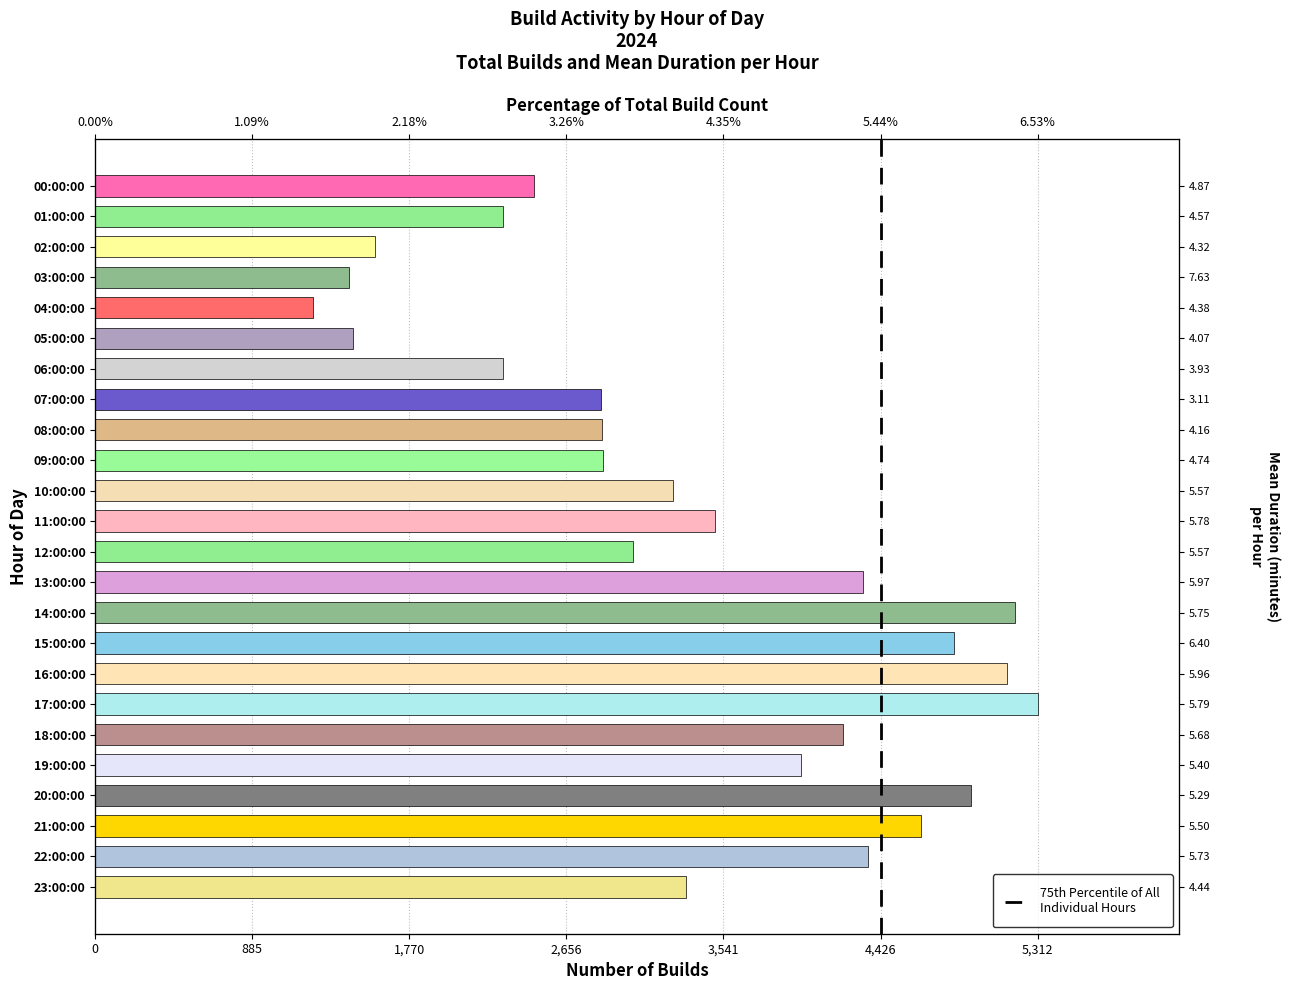

The value at 885 is 2. True or false?

False